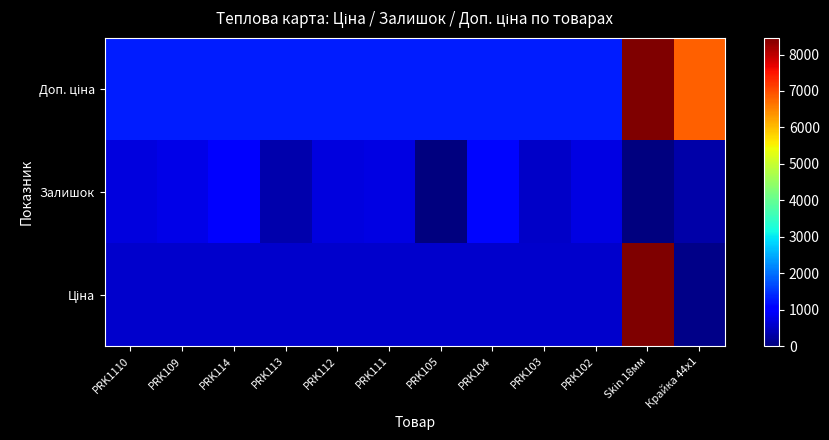

At which label is Ціна closest to 4265?

PRK1110